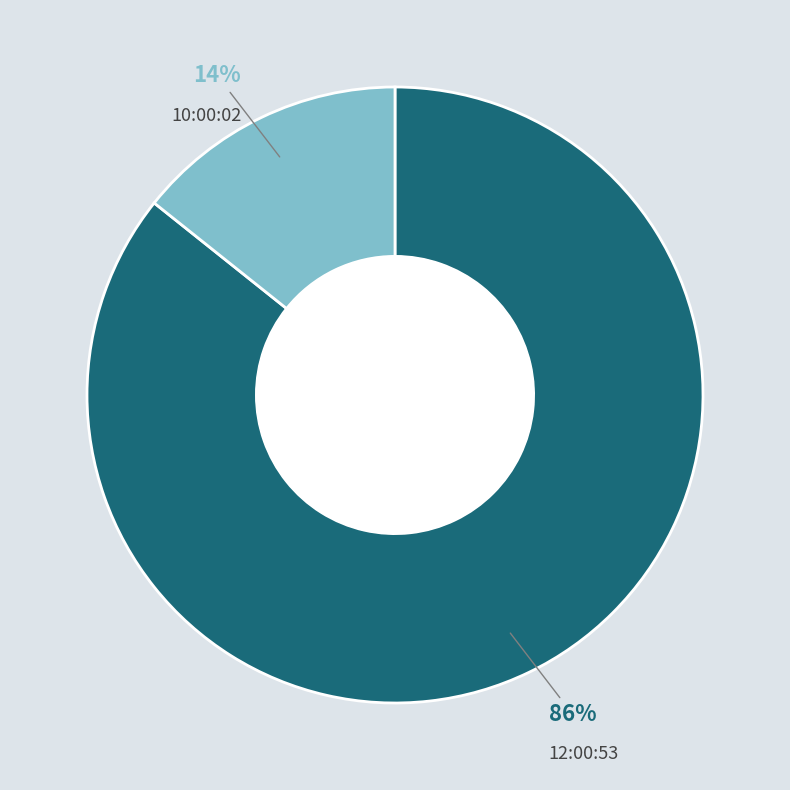

How many slices are in this pie chart?

2